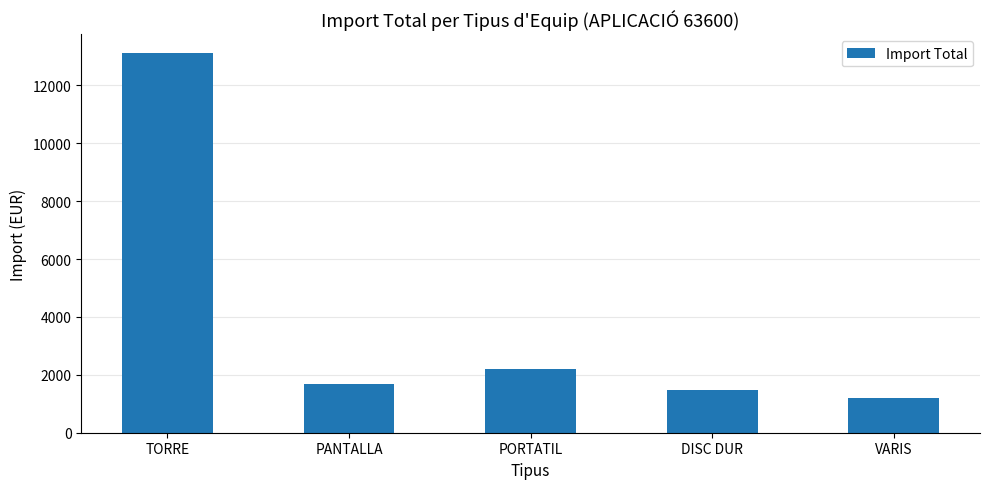

Does the chart contain stacked bars?

No